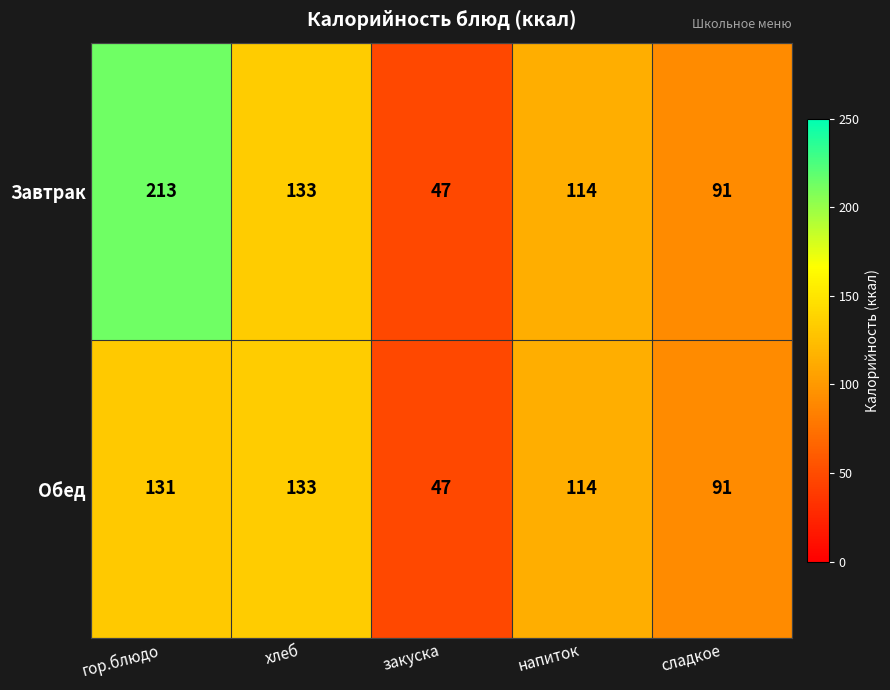

What is the minimum value shown in the chart?

47